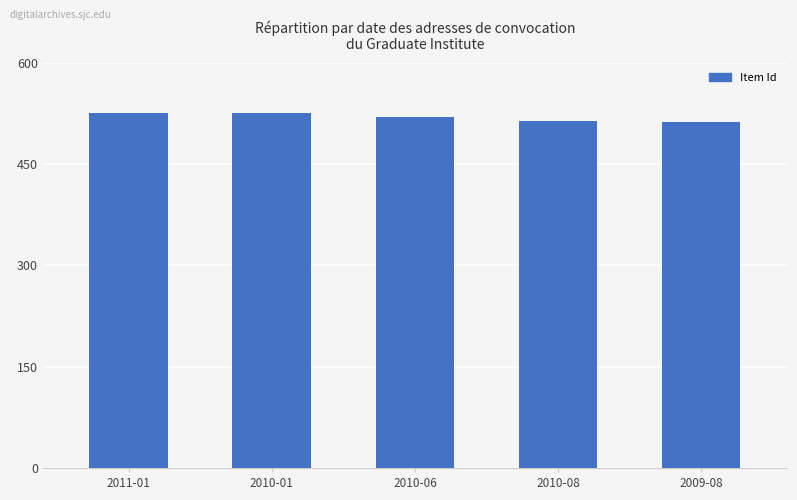

What is the label of the 3rd bar from the left?

2010-06